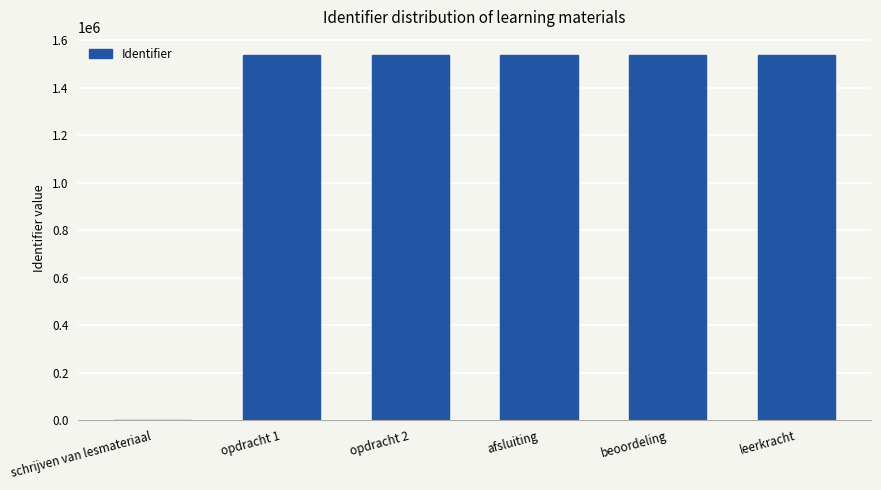

How many categories are shown in the chart?

6